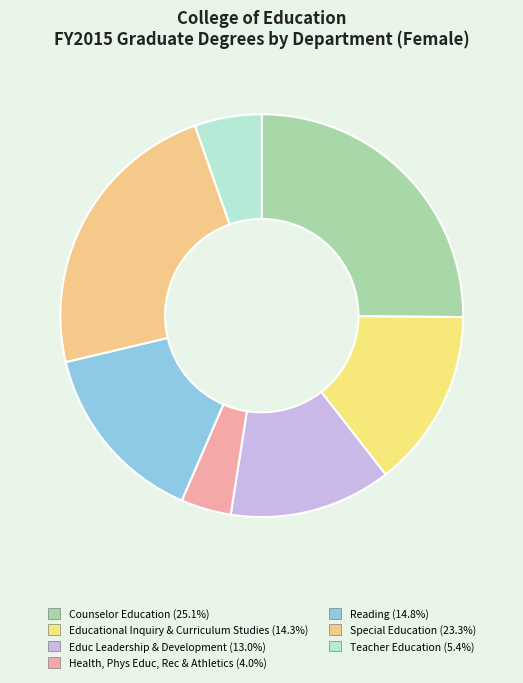

Is there a majority slice in this chart?

No